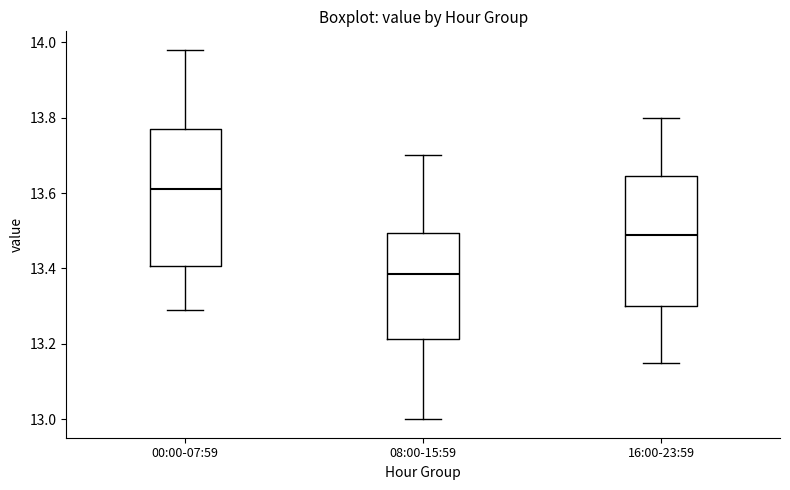

Reading left to right, read every box against the y-axis: the position of its median line, the range the box covers, and the ends of its whiskers. The values are not printed on the chart, so give them approximately, as read against the axis.

00:00-07:59: median 13.62, box 13.40 to 13.78, whiskers 13.30 to 13.98
08:00-15:59: median 13.38, box 13.22 to 13.50, whiskers 13.00 to 13.70
16:00-23:59: median 13.50, box 13.30 to 13.64, whiskers 13.16 to 13.80